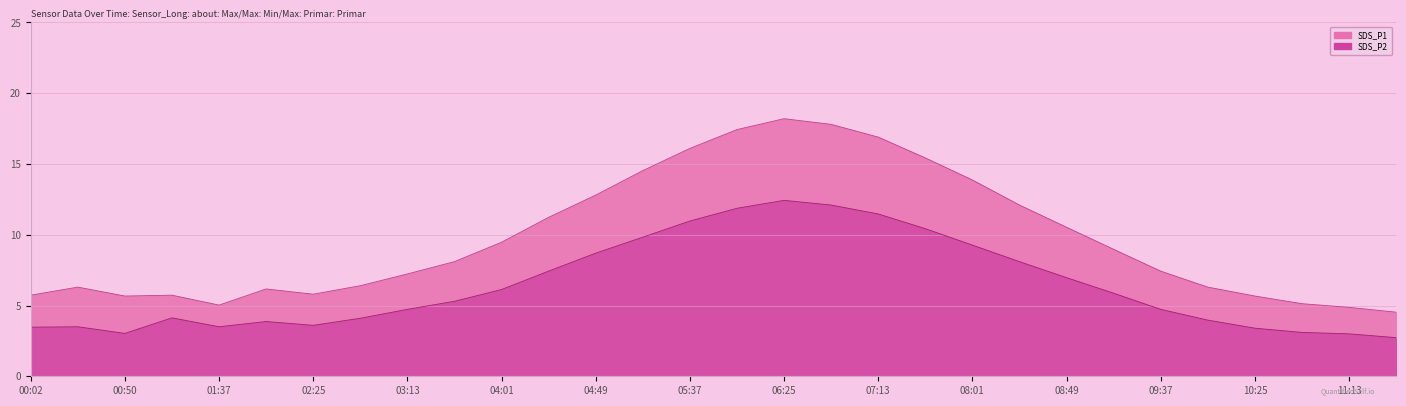

In SDS_P1, how many points are lower than both neighbors (excluding endpoints)?

3